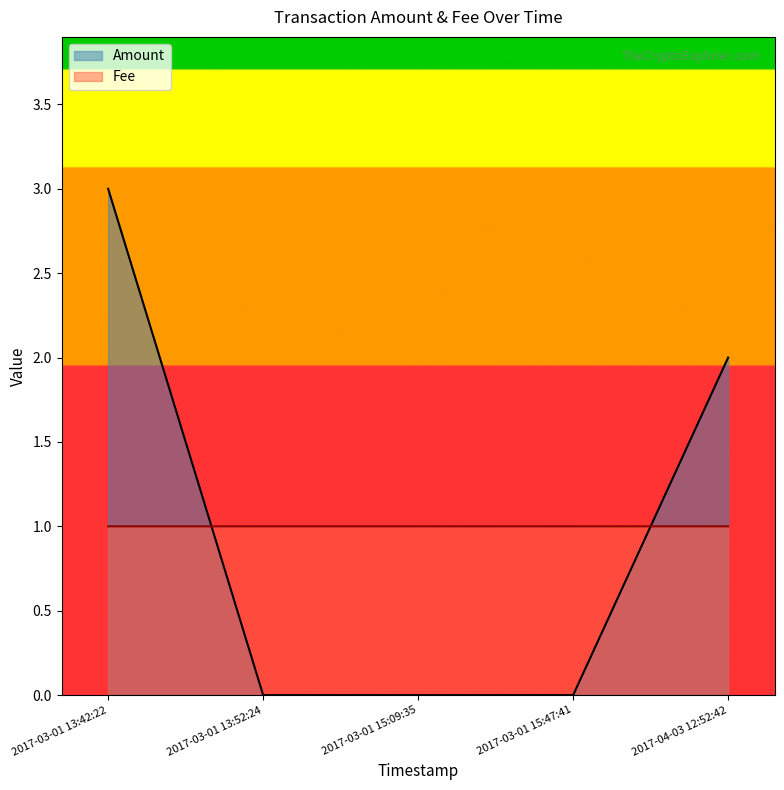

Between 2017-03-01 13:42:22 and 2017-03-01 15:47:41, which is larger?

2017-03-01 13:42:22